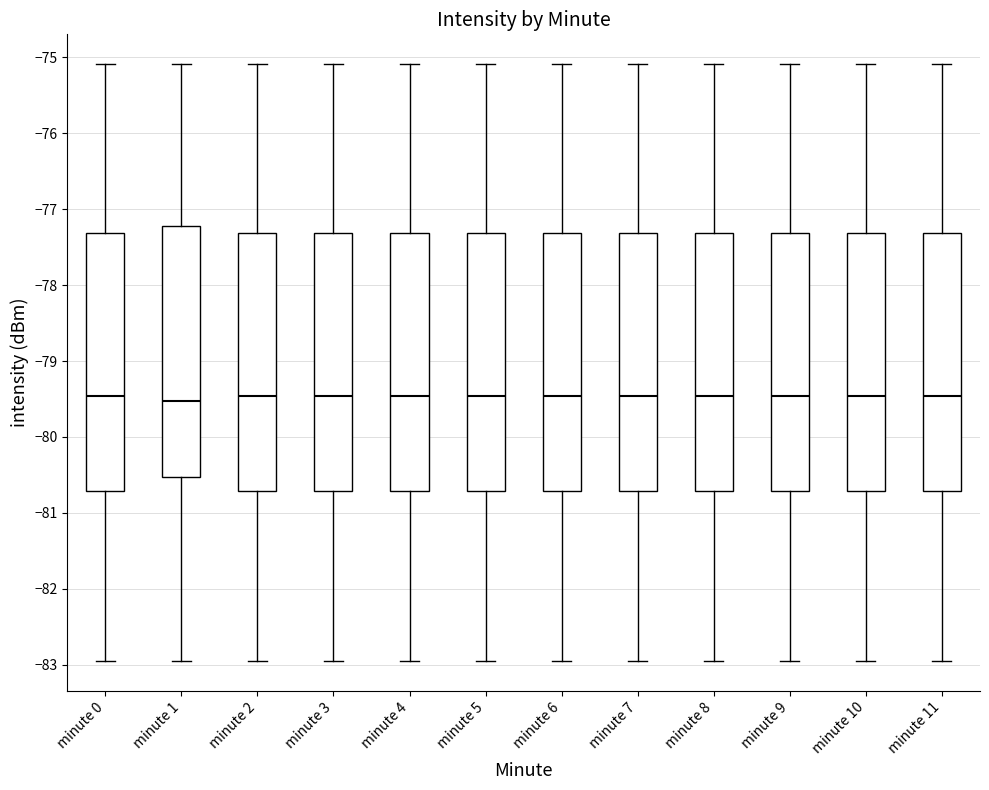

Where does the lower whisker of the box for minute 9 end on the y-axis? The values are not printed on the chart, so give them approximately, as read against the axis.

-82.9